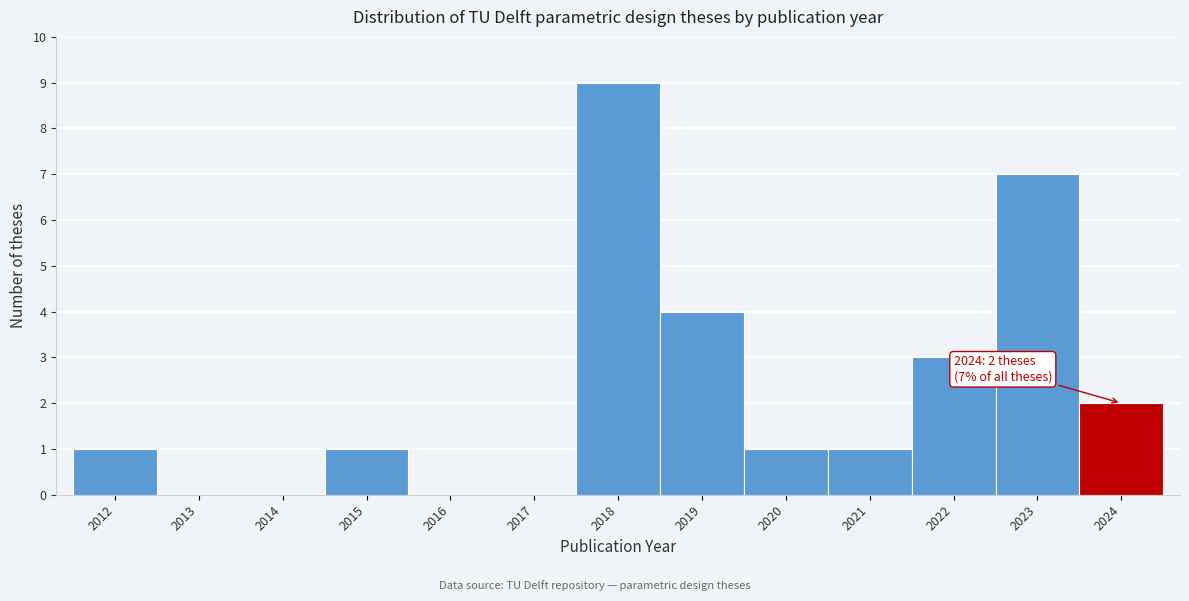

Over which range of the x-axis is the bar tallest?

2017.5 to 2018.5